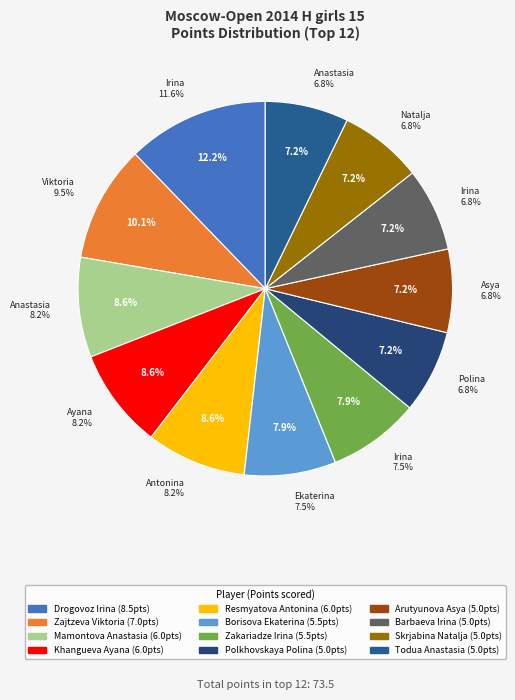

Which category has the smallest portion of the pie?

Polkhovskaya Polina